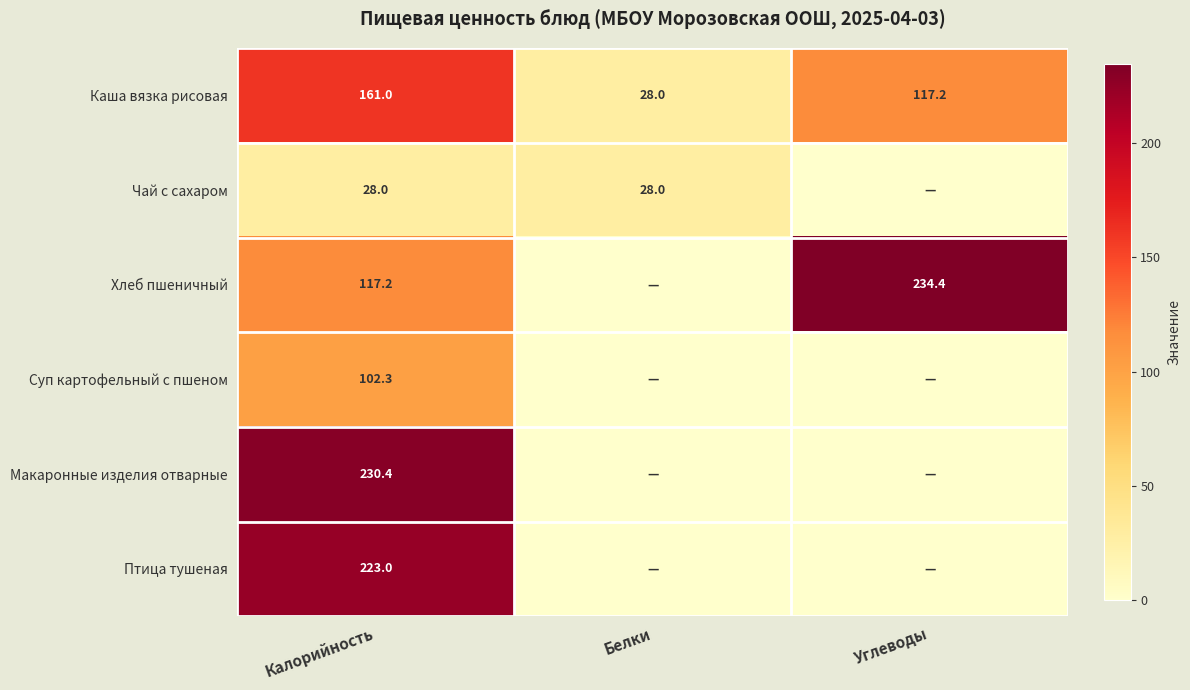

The value of Суп картофельный с пшеном at Калорийность is 102.3. True or false?

True